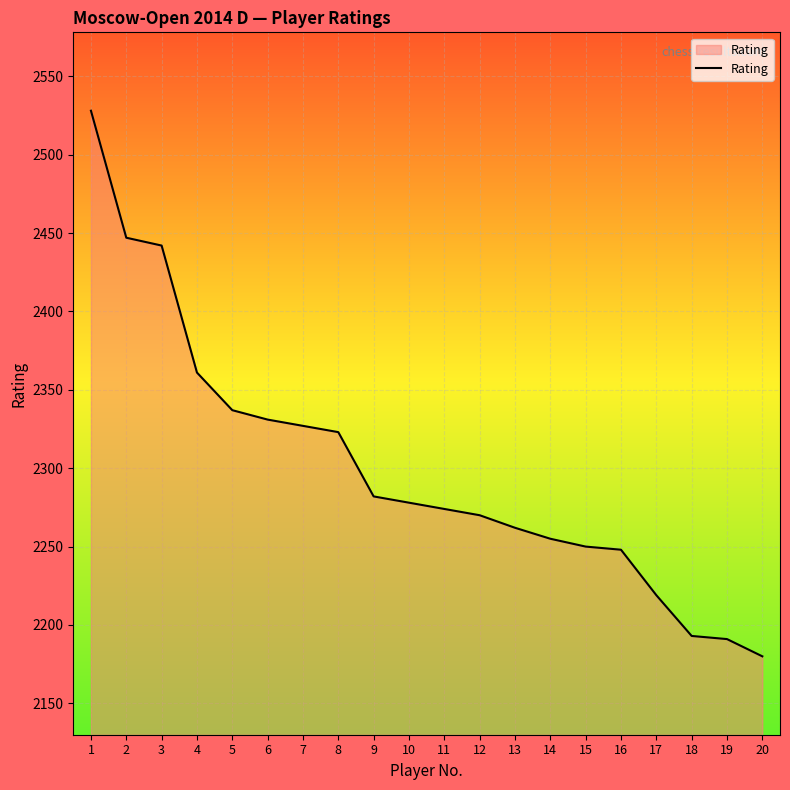

At which category does the chart reach its minimum across all series?

20